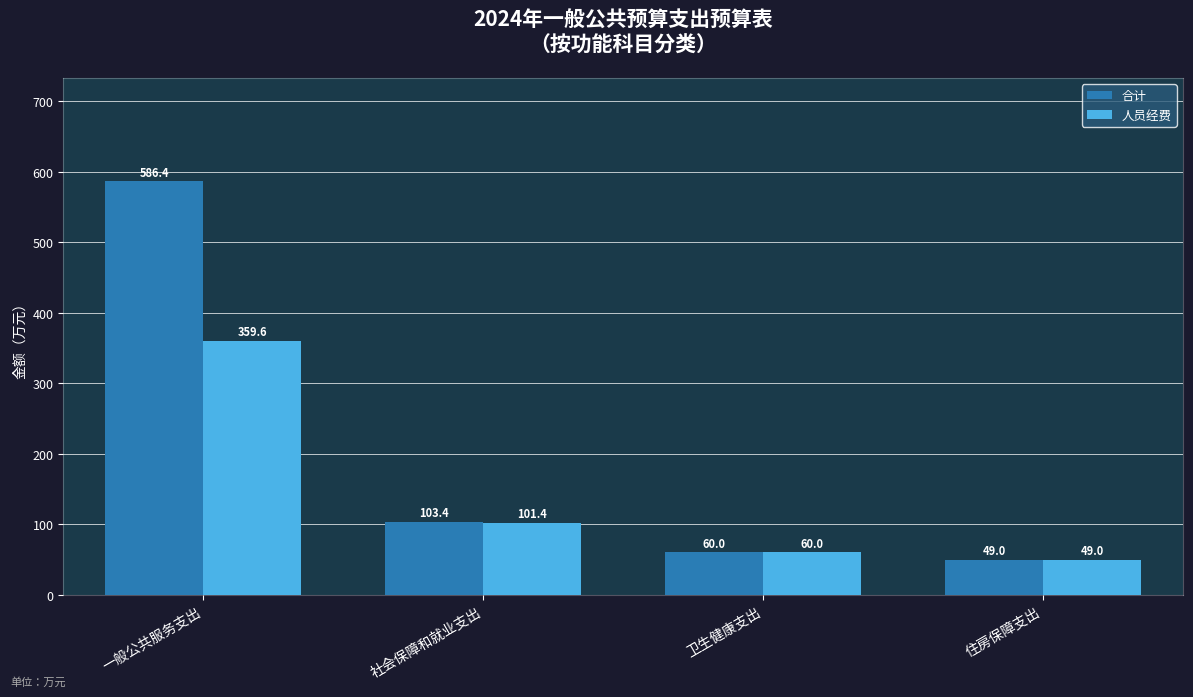

Which series changed the most between 社会保障和就业支出 and 住房保障支出?

合计